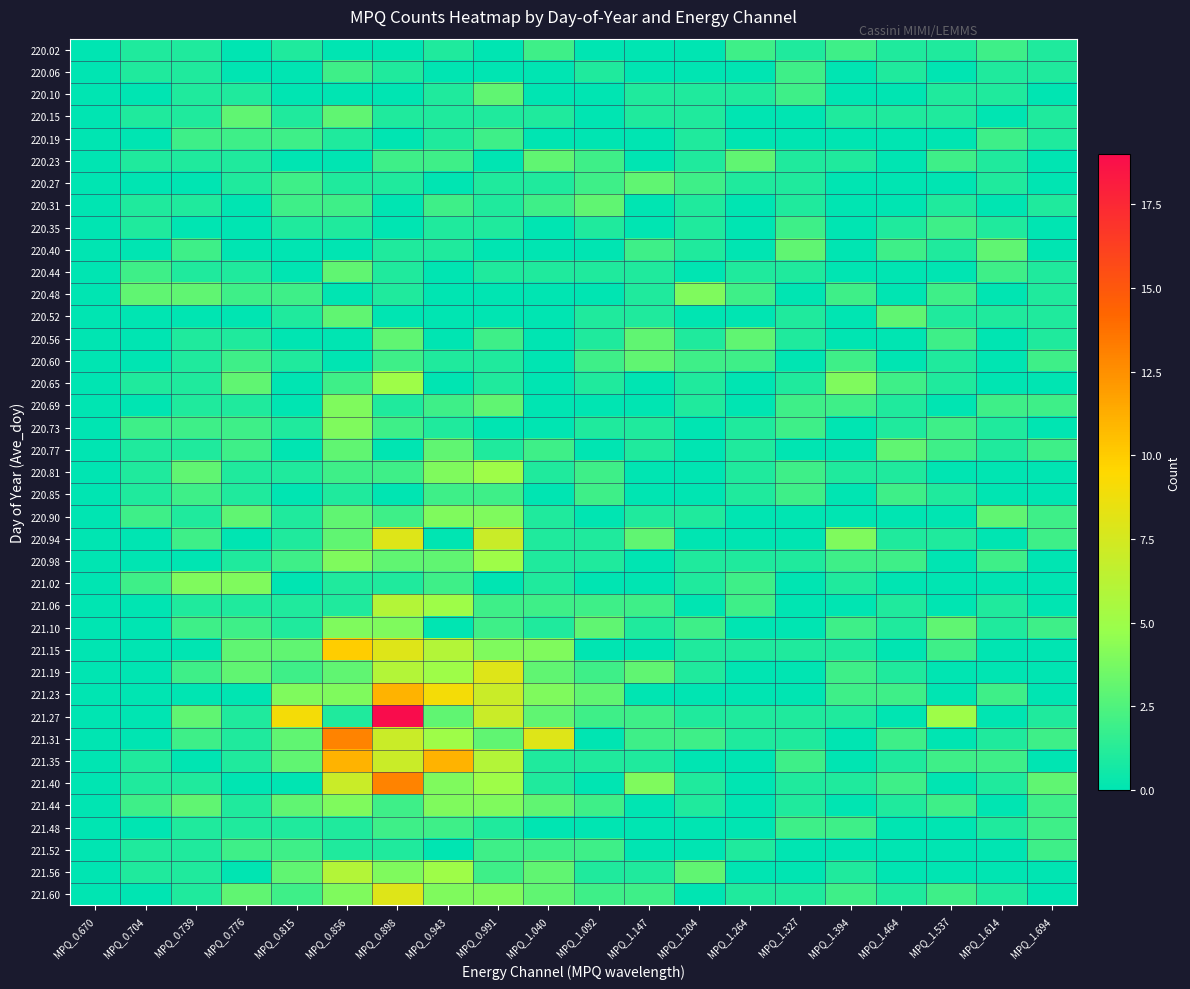

Reading left to right, list all the values displayed in this chart.

220.02: MPQ_0.670=0	MPQ_0.704=1	MPQ_0.739=1	MPQ_0.776=0	MPQ_0.815=1	MPQ_0.856=0	MPQ_0.898=0	MPQ_0.943=1	MPQ_0.991=0	MPQ_1.040=2	MPQ_1.092=0	MPQ_1.147=0	MPQ_1.204=0	MPQ_1.264=2	MPQ_1.327=1	MPQ_1.394=2	MPQ_1.464=1	MPQ_1.537=1	MPQ_1.614=2	MPQ_1.694=1
220.06: MPQ_0.670=0	MPQ_0.704=1	MPQ_0.739=1	MPQ_0.776=0	MPQ_0.815=0	MPQ_0.856=2	MPQ_0.898=1	MPQ_0.943=0	MPQ_0.991=0	MPQ_1.040=0	MPQ_1.092=1	MPQ_1.147=0	MPQ_1.204=0	MPQ_1.264=0	MPQ_1.327=2	MPQ_1.394=0	MPQ_1.464=1	MPQ_1.537=0	MPQ_1.614=1	MPQ_1.694=1
220.10: MPQ_0.670=0	MPQ_0.704=0	MPQ_0.739=1	MPQ_0.776=1	MPQ_0.815=0	MPQ_0.856=0	MPQ_0.898=0	MPQ_0.943=1	MPQ_0.991=3	MPQ_1.040=0	MPQ_1.092=0	MPQ_1.147=1	MPQ_1.204=1	MPQ_1.264=1	MPQ_1.327=2	MPQ_1.394=0	MPQ_1.464=0	MPQ_1.537=1	MPQ_1.614=1	MPQ_1.694=0
220.15: MPQ_0.670=0	MPQ_0.704=1	MPQ_0.739=1	MPQ_0.776=3	MPQ_0.815=1	MPQ_0.856=3	MPQ_0.898=1	MPQ_0.943=1	MPQ_0.991=1	MPQ_1.040=1	MPQ_1.092=0	MPQ_1.147=1	MPQ_1.204=1	MPQ_1.264=0	MPQ_1.327=0	MPQ_1.394=1	MPQ_1.464=1	MPQ_1.537=1	MPQ_1.614=0	MPQ_1.694=1
220.19: MPQ_0.670=0	MPQ_0.704=0	MPQ_0.739=2	MPQ_0.776=2	MPQ_0.815=2	MPQ_0.856=1	MPQ_0.898=0	MPQ_0.943=1	MPQ_0.991=2	MPQ_1.040=0	MPQ_1.092=0	MPQ_1.147=0	MPQ_1.204=1	MPQ_1.264=0	MPQ_1.327=0	MPQ_1.394=0	MPQ_1.464=0	MPQ_1.537=0	MPQ_1.614=2	MPQ_1.694=1
220.23: MPQ_0.670=0	MPQ_0.704=1	MPQ_0.739=1	MPQ_0.776=1	MPQ_0.815=0	MPQ_0.856=0	MPQ_0.898=2	MPQ_0.943=2	MPQ_0.991=0	MPQ_1.040=3	MPQ_1.092=2	MPQ_1.147=0	MPQ_1.204=1	MPQ_1.264=3	MPQ_1.327=1	MPQ_1.394=1	MPQ_1.464=0	MPQ_1.537=2	MPQ_1.614=1	MPQ_1.694=0
220.27: MPQ_0.670=0	MPQ_0.704=0	MPQ_0.739=0	MPQ_0.776=1	MPQ_0.815=2	MPQ_0.856=1	MPQ_0.898=1	MPQ_0.943=0	MPQ_0.991=1	MPQ_1.040=1	MPQ_1.092=2	MPQ_1.147=3	MPQ_1.204=2	MPQ_1.264=1	MPQ_1.327=1	MPQ_1.394=0	MPQ_1.464=0	MPQ_1.537=0	MPQ_1.614=1	MPQ_1.694=0
220.31: MPQ_0.670=0	MPQ_0.704=1	MPQ_0.739=1	MPQ_0.776=0	MPQ_0.815=2	MPQ_0.856=2	MPQ_0.898=0	MPQ_0.943=2	MPQ_0.991=1	MPQ_1.040=2	MPQ_1.092=3	MPQ_1.147=0	MPQ_1.204=1	MPQ_1.264=0	MPQ_1.327=1	MPQ_1.394=0	MPQ_1.464=0	MPQ_1.537=1	MPQ_1.614=0	MPQ_1.694=1
220.35: MPQ_0.670=0	MPQ_0.704=1	MPQ_0.739=0	MPQ_0.776=0	MPQ_0.815=1	MPQ_0.856=1	MPQ_0.898=0	MPQ_0.943=1	MPQ_0.991=1	MPQ_1.040=0	MPQ_1.092=1	MPQ_1.147=0	MPQ_1.204=1	MPQ_1.264=0	MPQ_1.327=2	MPQ_1.394=0	MPQ_1.464=1	MPQ_1.537=2	MPQ_1.614=1	MPQ_1.694=0
220.40: MPQ_0.670=0	MPQ_0.704=0	MPQ_0.739=2	MPQ_0.776=0	MPQ_0.815=0	MPQ_0.856=0	MPQ_0.898=1	MPQ_0.943=1	MPQ_0.991=0	MPQ_1.040=0	MPQ_1.092=0	MPQ_1.147=2	MPQ_1.204=1	MPQ_1.264=0	MPQ_1.327=3	MPQ_1.394=0	MPQ_1.464=2	MPQ_1.537=1	MPQ_1.614=3	MPQ_1.694=0
220.44: MPQ_0.670=0	MPQ_0.704=2	MPQ_0.739=1	MPQ_0.776=1	MPQ_0.815=0	MPQ_0.856=3	MPQ_0.898=1	MPQ_0.943=0	MPQ_0.991=1	MPQ_1.040=1	MPQ_1.092=1	MPQ_1.147=1	MPQ_1.204=0	MPQ_1.264=1	MPQ_1.327=1	MPQ_1.394=0	MPQ_1.464=0	MPQ_1.537=0	MPQ_1.614=2	MPQ_1.694=1
220.48: MPQ_0.670=0	MPQ_0.704=3	MPQ_0.739=3	MPQ_0.776=2	MPQ_0.815=2	MPQ_0.856=0	MPQ_0.898=1	MPQ_0.943=0	MPQ_0.991=0	MPQ_1.040=0	MPQ_1.092=0	MPQ_1.147=1	MPQ_1.204=4	MPQ_1.264=2	MPQ_1.327=0	MPQ_1.394=2	MPQ_1.464=0	MPQ_1.537=2	MPQ_1.614=0	MPQ_1.694=1
220.52: MPQ_0.670=0	MPQ_0.704=0	MPQ_0.739=0	MPQ_0.776=0	MPQ_0.815=1	MPQ_0.856=3	MPQ_0.898=0	MPQ_0.943=0	MPQ_0.991=0	MPQ_1.040=0	MPQ_1.092=1	MPQ_1.147=1	MPQ_1.204=0	MPQ_1.264=0	MPQ_1.327=1	MPQ_1.394=0	MPQ_1.464=3	MPQ_1.537=1	MPQ_1.614=1	MPQ_1.694=1
220.56: MPQ_0.670=0	MPQ_0.704=0	MPQ_0.739=1	MPQ_0.776=1	MPQ_0.815=0	MPQ_0.856=0	MPQ_0.898=3	MPQ_0.943=0	MPQ_0.991=2	MPQ_1.040=0	MPQ_1.092=1	MPQ_1.147=3	MPQ_1.204=1	MPQ_1.264=3	MPQ_1.327=1	MPQ_1.394=0	MPQ_1.464=0	MPQ_1.537=2	MPQ_1.614=0	MPQ_1.694=1
220.60: MPQ_0.670=0	MPQ_0.704=0	MPQ_0.739=1	MPQ_0.776=2	MPQ_0.815=1	MPQ_0.856=0	MPQ_0.898=2	MPQ_0.943=1	MPQ_0.991=1	MPQ_1.040=0	MPQ_1.092=2	MPQ_1.147=3	MPQ_1.204=2	MPQ_1.264=2	MPQ_1.327=0	MPQ_1.394=2	MPQ_1.464=0	MPQ_1.537=1	MPQ_1.614=0	MPQ_1.694=2
220.65: MPQ_0.670=0	MPQ_0.704=1	MPQ_0.739=1	MPQ_0.776=3	MPQ_0.815=0	MPQ_0.856=2	MPQ_0.898=5	MPQ_0.943=0	MPQ_0.991=1	MPQ_1.040=0	MPQ_1.092=1	MPQ_1.147=0	MPQ_1.204=1	MPQ_1.264=0	MPQ_1.327=1	MPQ_1.394=4	MPQ_1.464=2	MPQ_1.537=1	MPQ_1.614=0	MPQ_1.694=0
220.69: MPQ_0.670=0	MPQ_0.704=0	MPQ_0.739=1	MPQ_0.776=1	MPQ_0.815=0	MPQ_0.856=4	MPQ_0.898=1	MPQ_0.943=2	MPQ_0.991=3	MPQ_1.040=0	MPQ_1.092=0	MPQ_1.147=0	MPQ_1.204=1	MPQ_1.264=0	MPQ_1.327=2	MPQ_1.394=2	MPQ_1.464=1	MPQ_1.537=0	MPQ_1.614=2	MPQ_1.694=2
220.73: MPQ_0.670=0	MPQ_0.704=2	MPQ_0.739=2	MPQ_0.776=2	MPQ_0.815=1	MPQ_0.856=4	MPQ_0.898=2	MPQ_0.943=1	MPQ_0.991=0	MPQ_1.040=0	MPQ_1.092=1	MPQ_1.147=1	MPQ_1.204=0	MPQ_1.264=1	MPQ_1.327=2	MPQ_1.394=0	MPQ_1.464=1	MPQ_1.537=2	MPQ_1.614=1	MPQ_1.694=0
220.77: MPQ_0.670=0	MPQ_0.704=1	MPQ_0.739=1	MPQ_0.776=2	MPQ_0.815=0	MPQ_0.856=3	MPQ_0.898=0	MPQ_0.943=3	MPQ_0.991=1	MPQ_1.040=2	MPQ_1.092=0	MPQ_1.147=1	MPQ_1.204=0	MPQ_1.264=1	MPQ_1.327=0	MPQ_1.394=0	MPQ_1.464=3	MPQ_1.537=2	MPQ_1.614=1	MPQ_1.694=2
220.81: MPQ_0.670=0	MPQ_0.704=1	MPQ_0.739=3	MPQ_0.776=1	MPQ_0.815=1	MPQ_0.856=2	MPQ_0.898=2	MPQ_0.943=4	MPQ_0.991=5	MPQ_1.040=1	MPQ_1.092=2	MPQ_1.147=0	MPQ_1.204=0	MPQ_1.264=1	MPQ_1.327=2	MPQ_1.394=1	MPQ_1.464=1	MPQ_1.537=0	MPQ_1.614=0	MPQ_1.694=0
220.85: MPQ_0.670=0	MPQ_0.704=1	MPQ_0.739=2	MPQ_0.776=1	MPQ_0.815=0	MPQ_0.856=1	MPQ_0.898=0	MPQ_0.943=2	MPQ_0.991=2	MPQ_1.040=0	MPQ_1.092=2	MPQ_1.147=0	MPQ_1.204=0	MPQ_1.264=1	MPQ_1.327=2	MPQ_1.394=0	MPQ_1.464=2	MPQ_1.537=1	MPQ_1.614=0	MPQ_1.694=0
220.90: MPQ_0.670=0	MPQ_0.704=2	MPQ_0.739=1	MPQ_0.776=3	MPQ_0.815=1	MPQ_0.856=3	MPQ_0.898=2	MPQ_0.943=4	MPQ_0.991=4	MPQ_1.040=1	MPQ_1.092=0	MPQ_1.147=1	MPQ_1.204=1	MPQ_1.264=0	MPQ_1.327=0	MPQ_1.394=0	MPQ_1.464=0	MPQ_1.537=0	MPQ_1.614=3	MPQ_1.694=2
220.94: MPQ_0.670=0	MPQ_0.704=0	MPQ_0.739=2	MPQ_0.776=0	MPQ_0.815=1	MPQ_0.856=3	MPQ_0.898=8	MPQ_0.943=0	MPQ_0.991=7	MPQ_1.040=1	MPQ_1.092=1	MPQ_1.147=3	MPQ_1.204=0	MPQ_1.264=0	MPQ_1.327=0	MPQ_1.394=4	MPQ_1.464=1	MPQ_1.537=1	MPQ_1.614=0	MPQ_1.694=2
220.98: MPQ_0.670=0	MPQ_0.704=0	MPQ_0.739=0	MPQ_0.776=1	MPQ_0.815=2	MPQ_0.856=4	MPQ_0.898=3	MPQ_0.943=3	MPQ_0.991=5	MPQ_1.040=1	MPQ_1.092=1	MPQ_1.147=0	MPQ_1.204=1	MPQ_1.264=1	MPQ_1.327=1	MPQ_1.394=2	MPQ_1.464=2	MPQ_1.537=0	MPQ_1.614=2	MPQ_1.694=0
221.02: MPQ_0.670=0	MPQ_0.704=2	MPQ_0.739=4	MPQ_0.776=4	MPQ_0.815=0	MPQ_0.856=1	MPQ_0.898=1	MPQ_0.943=2	MPQ_0.991=0	MPQ_1.040=1	MPQ_1.092=0	MPQ_1.147=0	MPQ_1.204=1	MPQ_1.264=2	MPQ_1.327=0	MPQ_1.394=1	MPQ_1.464=0	MPQ_1.537=0	MPQ_1.614=0	MPQ_1.694=0
221.06: MPQ_0.670=0	MPQ_0.704=0	MPQ_0.739=1	MPQ_0.776=1	MPQ_0.815=1	MPQ_0.856=1	MPQ_0.898=6	MPQ_0.943=5	MPQ_0.991=2	MPQ_1.040=2	MPQ_1.092=2	MPQ_1.147=2	MPQ_1.204=0	MPQ_1.264=2	MPQ_1.327=0	MPQ_1.394=0	MPQ_1.464=1	MPQ_1.537=0	MPQ_1.614=1	MPQ_1.694=0
221.10: MPQ_0.670=0	MPQ_0.704=0	MPQ_0.739=2	MPQ_0.776=2	MPQ_0.815=1	MPQ_0.856=4	MPQ_0.898=4	MPQ_0.943=0	MPQ_0.991=2	MPQ_1.040=1	MPQ_1.092=3	MPQ_1.147=1	MPQ_1.204=2	MPQ_1.264=0	MPQ_1.327=0	MPQ_1.394=2	MPQ_1.464=1	MPQ_1.537=3	MPQ_1.614=1	MPQ_1.694=2
221.15: MPQ_0.670=0	MPQ_0.704=0	MPQ_0.739=0	MPQ_0.776=3	MPQ_0.815=3	MPQ_0.856=10	MPQ_0.898=8	MPQ_0.943=6	MPQ_0.991=4	MPQ_1.040=4	MPQ_1.092=0	MPQ_1.147=0	MPQ_1.204=1	MPQ_1.264=1	MPQ_1.327=1	MPQ_1.394=1	MPQ_1.464=0	MPQ_1.537=2	MPQ_1.614=0	MPQ_1.694=0
221.19: MPQ_0.670=0	MPQ_0.704=0	MPQ_0.739=2	MPQ_0.776=3	MPQ_0.815=2	MPQ_0.856=3	MPQ_0.898=6	MPQ_0.943=5	MPQ_0.991=8	MPQ_1.040=3	MPQ_1.092=2	MPQ_1.147=3	MPQ_1.204=1	MPQ_1.264=0	MPQ_1.327=0	MPQ_1.394=2	MPQ_1.464=1	MPQ_1.537=0	MPQ_1.614=0	MPQ_1.694=0
221.23: MPQ_0.670=0	MPQ_0.704=0	MPQ_0.739=0	MPQ_0.776=0	MPQ_0.815=4	MPQ_0.856=4	MPQ_0.898=11	MPQ_0.943=9	MPQ_0.991=7	MPQ_1.040=4	MPQ_1.092=3	MPQ_1.147=0	MPQ_1.204=0	MPQ_1.264=0	MPQ_1.327=0	MPQ_1.394=2	MPQ_1.464=2	MPQ_1.537=0	MPQ_1.614=2	MPQ_1.694=0
221.27: MPQ_0.670=0	MPQ_0.704=0	MPQ_0.739=3	MPQ_0.776=1	MPQ_0.815=9	MPQ_0.856=1	MPQ_0.898=19	MPQ_0.943=3	MPQ_0.991=7	MPQ_1.040=3	MPQ_1.092=2	MPQ_1.147=2	MPQ_1.204=1	MPQ_1.264=1	MPQ_1.327=1	MPQ_1.394=1	MPQ_1.464=0	MPQ_1.537=5	MPQ_1.614=0	MPQ_1.694=1
221.31: MPQ_0.670=0	MPQ_0.704=0	MPQ_0.739=2	MPQ_0.776=1	MPQ_0.815=3	MPQ_0.856=13	MPQ_0.898=7	MPQ_0.943=5	MPQ_0.991=3	MPQ_1.040=8	MPQ_1.092=0	MPQ_1.147=2	MPQ_1.204=2	MPQ_1.264=1	MPQ_1.327=1	MPQ_1.394=0	MPQ_1.464=2	MPQ_1.537=0	MPQ_1.614=1	MPQ_1.694=2
221.35: MPQ_0.670=0	MPQ_0.704=1	MPQ_0.739=0	MPQ_0.776=1	MPQ_0.815=3	MPQ_0.856=11	MPQ_0.898=7	MPQ_0.943=11	MPQ_0.991=6	MPQ_1.040=1	MPQ_1.092=1	MPQ_1.147=1	MPQ_1.204=0	MPQ_1.264=0	MPQ_1.327=2	MPQ_1.394=0	MPQ_1.464=1	MPQ_1.537=2	MPQ_1.614=2	MPQ_1.694=0
221.40: MPQ_0.670=0	MPQ_0.704=1	MPQ_0.739=1	MPQ_0.776=0	MPQ_0.815=0	MPQ_0.856=7	MPQ_0.898=13	MPQ_0.943=4	MPQ_0.991=5	MPQ_1.040=1	MPQ_1.092=0	MPQ_1.147=4	MPQ_1.204=1	MPQ_1.264=0	MPQ_1.327=1	MPQ_1.394=1	MPQ_1.464=2	MPQ_1.537=0	MPQ_1.614=1	MPQ_1.694=3
221.44: MPQ_0.670=0	MPQ_0.704=2	MPQ_0.739=3	MPQ_0.776=1	MPQ_0.815=3	MPQ_0.856=4	MPQ_0.898=2	MPQ_0.943=4	MPQ_0.991=4	MPQ_1.040=3	MPQ_1.092=2	MPQ_1.147=0	MPQ_1.204=1	MPQ_1.264=0	MPQ_1.327=1	MPQ_1.394=0	MPQ_1.464=1	MPQ_1.537=2	MPQ_1.614=0	MPQ_1.694=2
221.48: MPQ_0.670=0	MPQ_0.704=0	MPQ_0.739=1	MPQ_0.776=1	MPQ_0.815=1	MPQ_0.856=1	MPQ_0.898=2	MPQ_0.943=2	MPQ_0.991=1	MPQ_1.040=0	MPQ_1.092=0	MPQ_1.147=0	MPQ_1.204=0	MPQ_1.264=0	MPQ_1.327=2	MPQ_1.394=2	MPQ_1.464=0	MPQ_1.537=0	MPQ_1.614=1	MPQ_1.694=2
221.52: MPQ_0.670=0	MPQ_0.704=1	MPQ_0.739=1	MPQ_0.776=2	MPQ_0.815=2	MPQ_0.856=1	MPQ_0.898=1	MPQ_0.943=0	MPQ_0.991=2	MPQ_1.040=2	MPQ_1.092=2	MPQ_1.147=0	MPQ_1.204=0	MPQ_1.264=1	MPQ_1.327=0	MPQ_1.394=0	MPQ_1.464=0	MPQ_1.537=0	MPQ_1.614=0	MPQ_1.694=2
221.56: MPQ_0.670=0	MPQ_0.704=1	MPQ_0.739=1	MPQ_0.776=0	MPQ_0.815=3	MPQ_0.856=6	MPQ_0.898=4	MPQ_0.943=5	MPQ_0.991=2	MPQ_1.040=3	MPQ_1.092=1	MPQ_1.147=1	MPQ_1.204=3	MPQ_1.264=0	MPQ_1.327=0	MPQ_1.394=1	MPQ_1.464=0	MPQ_1.537=0	MPQ_1.614=0	MPQ_1.694=0
221.60: MPQ_0.670=0	MPQ_0.704=0	MPQ_0.739=1	MPQ_0.776=3	MPQ_0.815=2	MPQ_0.856=4	MPQ_0.898=8	MPQ_0.943=4	MPQ_0.991=4	MPQ_1.040=3	MPQ_1.092=2	MPQ_1.147=2	MPQ_1.204=0	MPQ_1.264=1	MPQ_1.327=1	MPQ_1.394=2	MPQ_1.464=1	MPQ_1.537=2	MPQ_1.614=1	MPQ_1.694=0